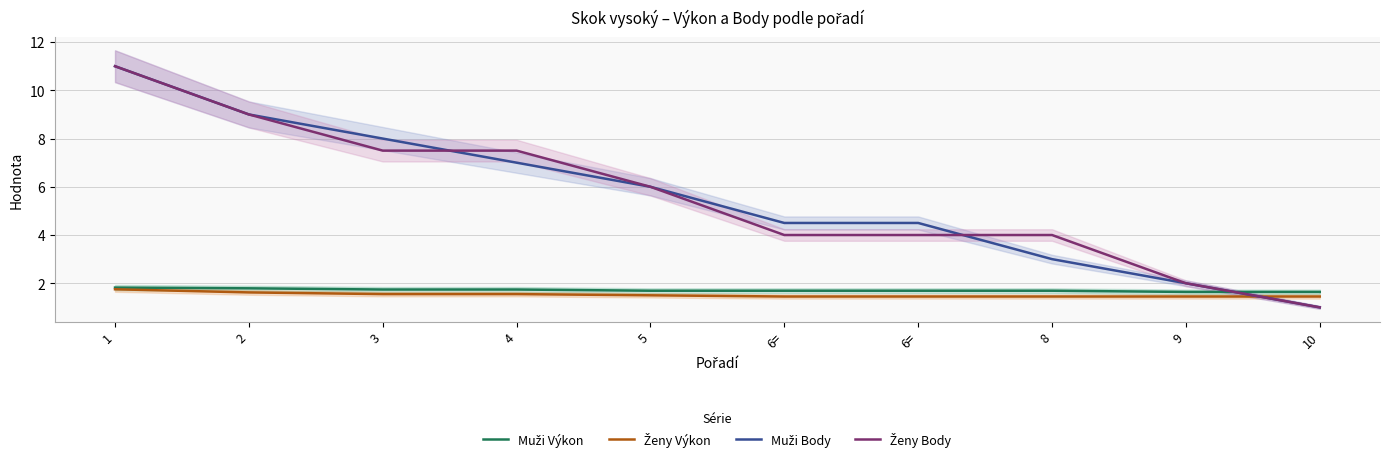

At which category does the chart reach its minimum across all series?

10